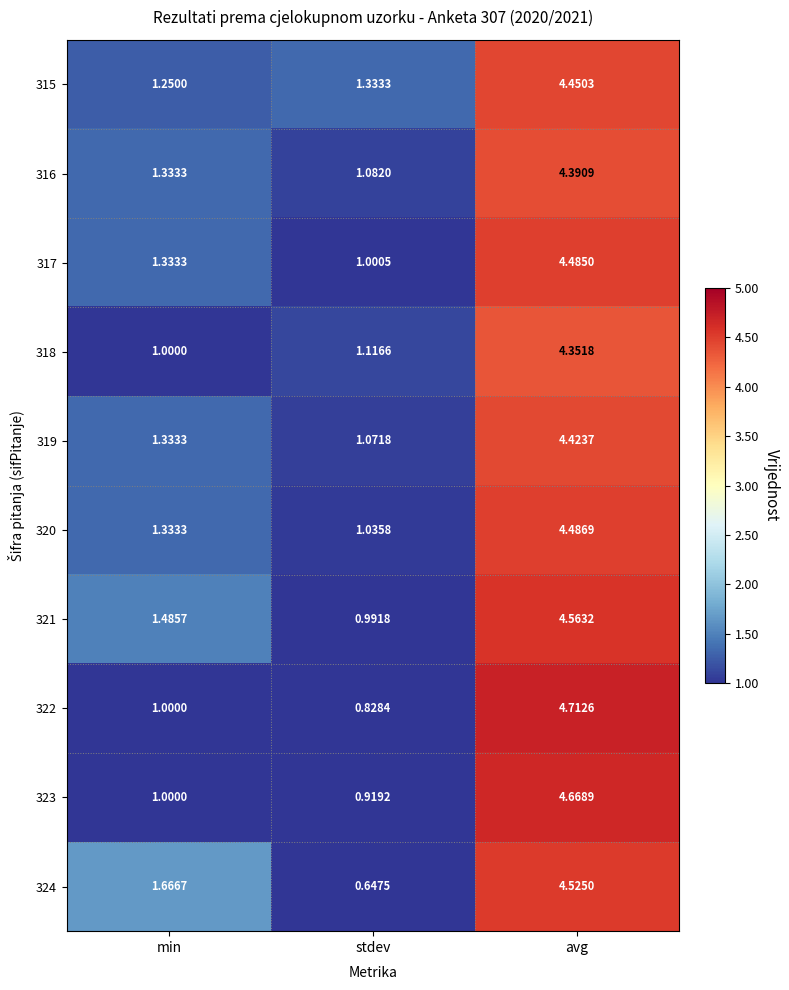

Which category has the lowest value across all series?

stdev